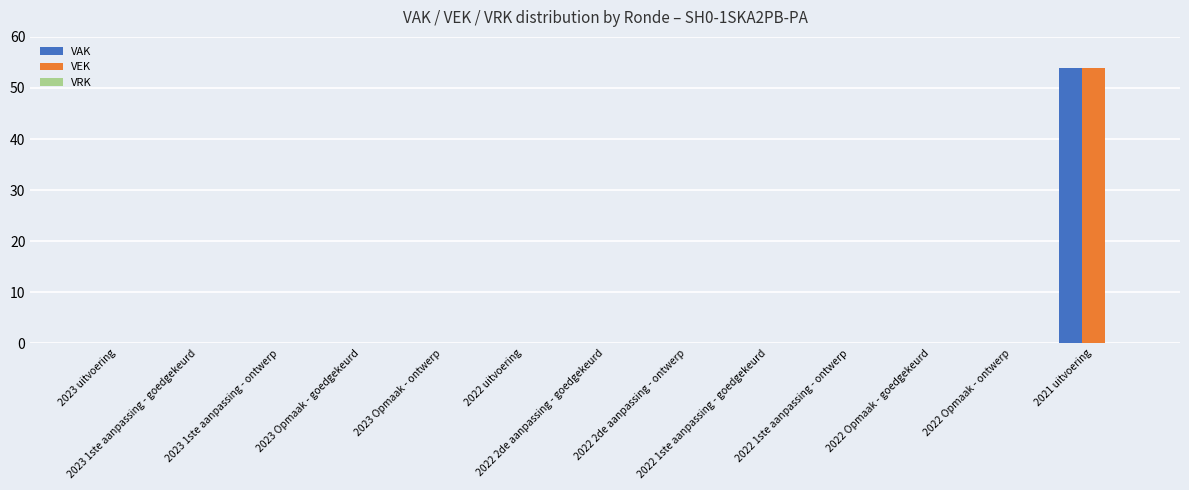

What is the maximum value for VAK?

54